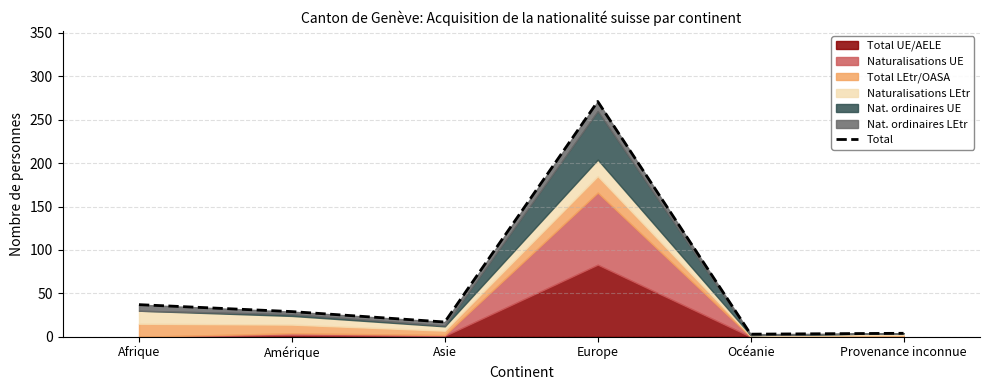

True or false: the data shows 29 at Amérique.

True